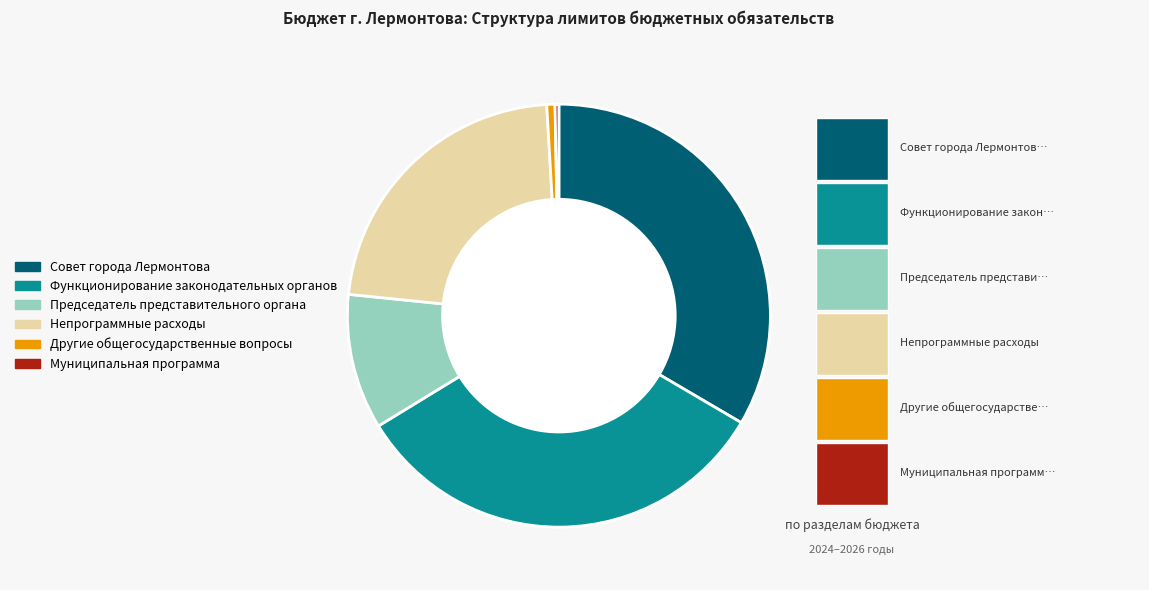

Combined, do Другие общегосударственные вопросы and Председатель представительного органа account for over 50%?

No